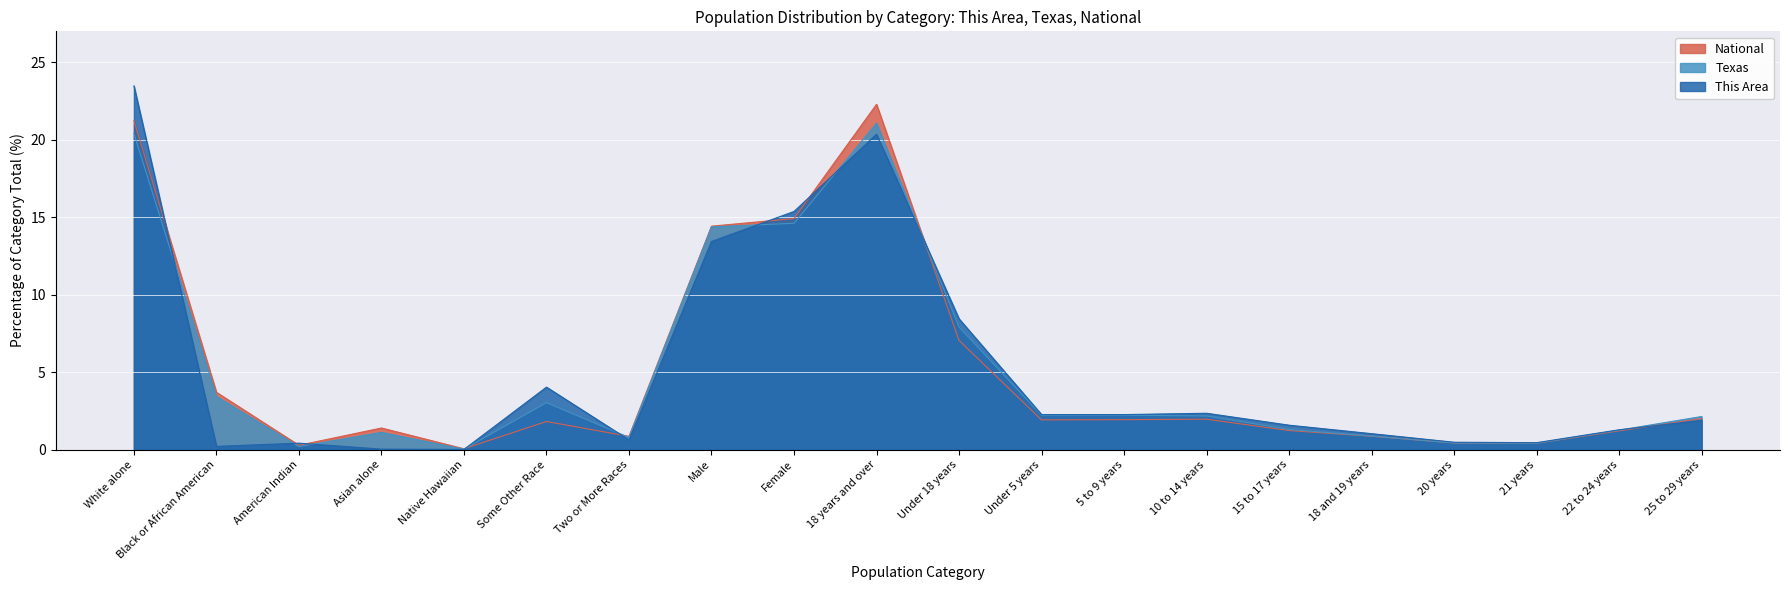

True or false: Texas has a value of 3.0 at Some Other Race.

True